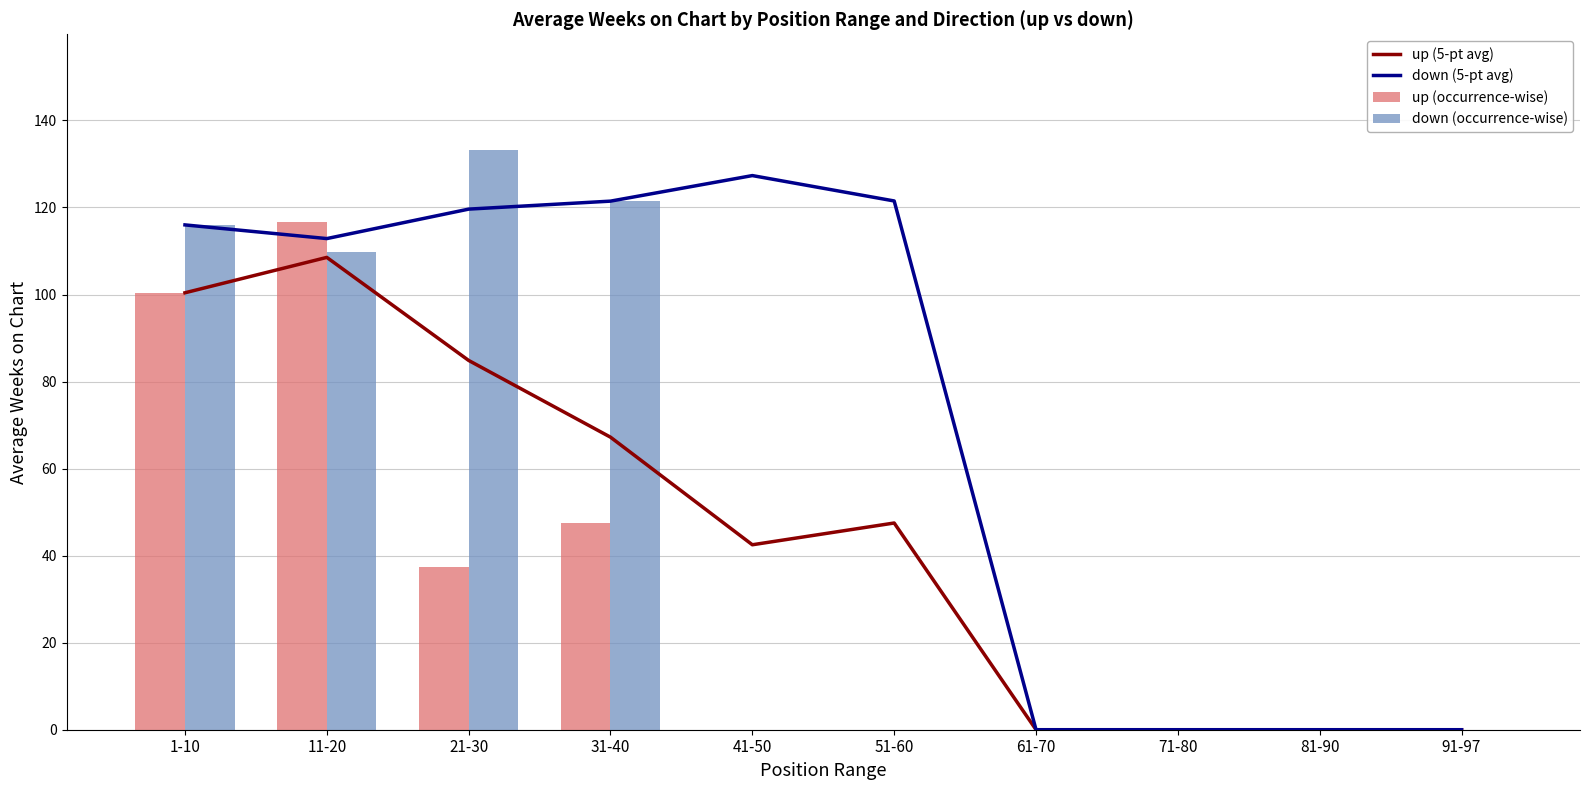

Which has a higher value, 31-40 or 91-97?

31-40